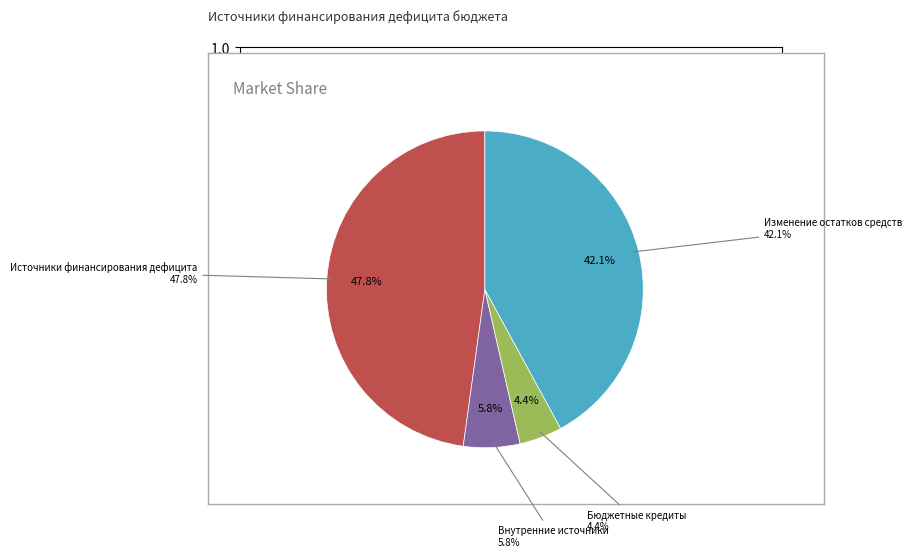

To the nearest percent, what percentage of the pie is Изменение остатков средств?

42%